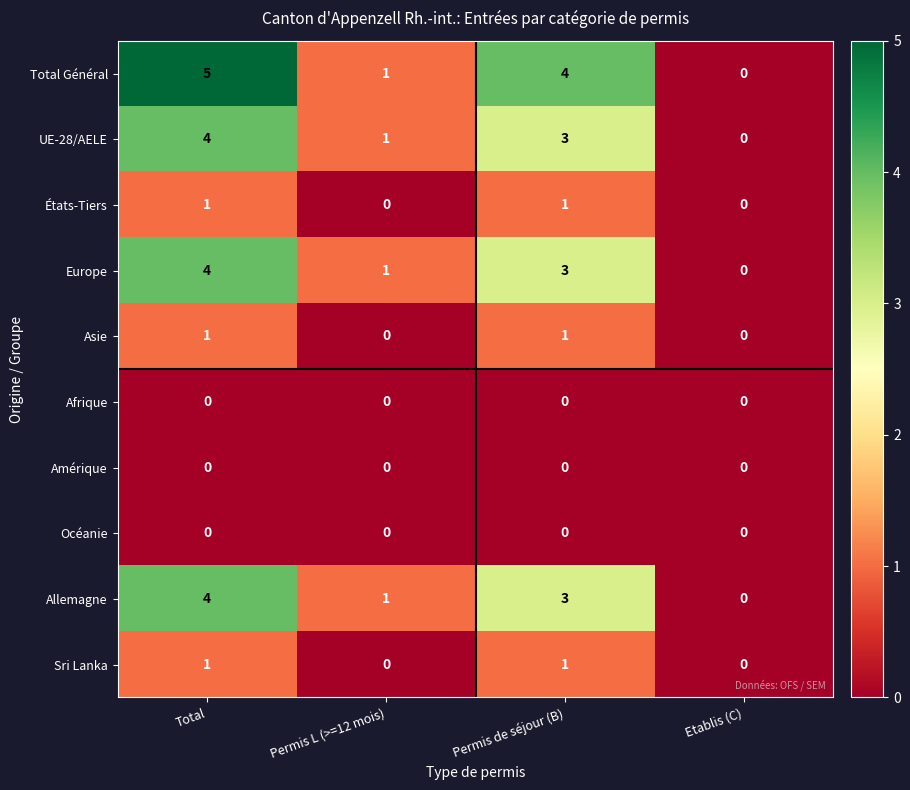

What is the maximum value shown in the chart?

5